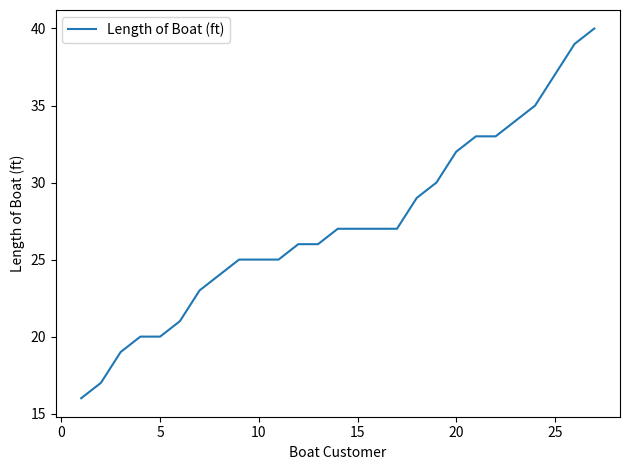

Reading right to left, list all the values displayed in this chart.

40	39	37	35	34	33	33	32	30	29	27	27	27	27	26	26	25	25	25	24	23	21	20	20	19	17	16